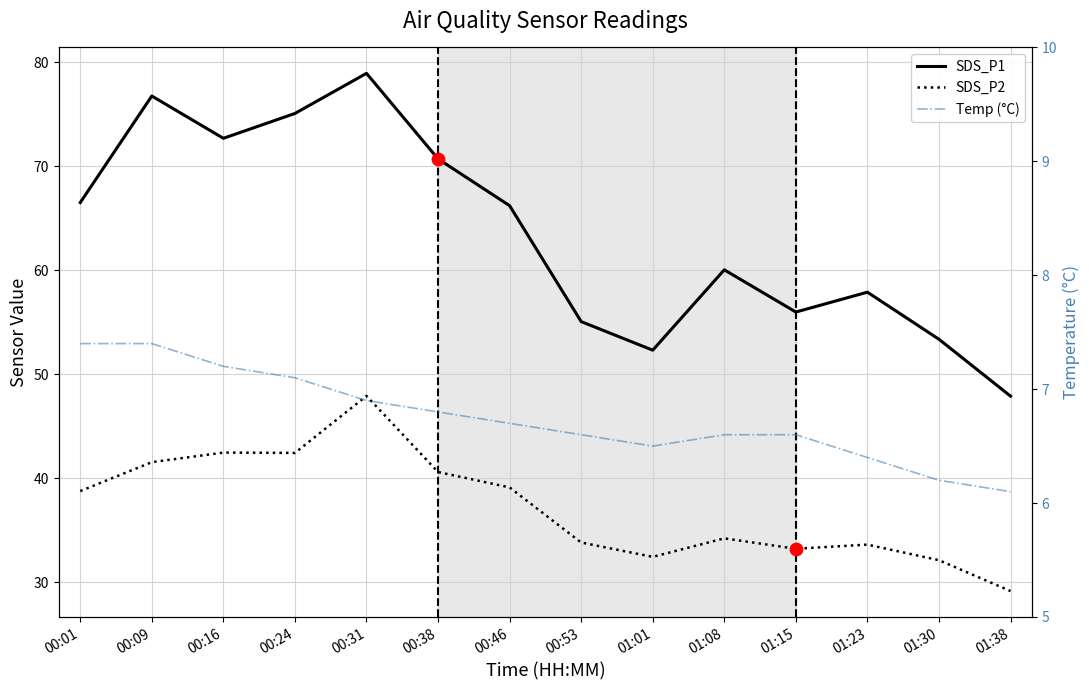

Which series has the largest Y range (max minus min)?

SDS_P1